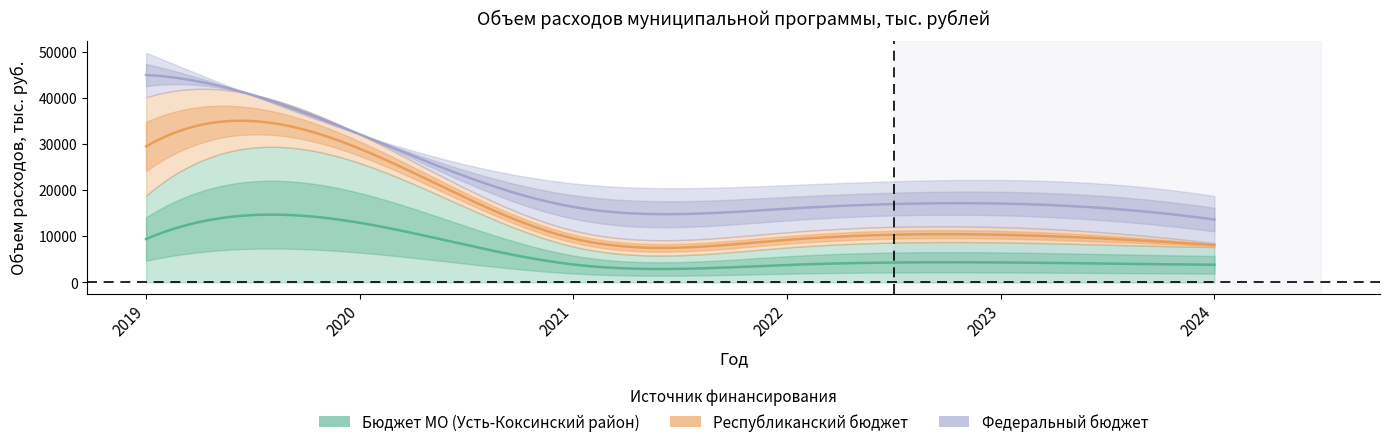

True or false: Республиканский бюджет has a value of 5728.5 at 2022.

False